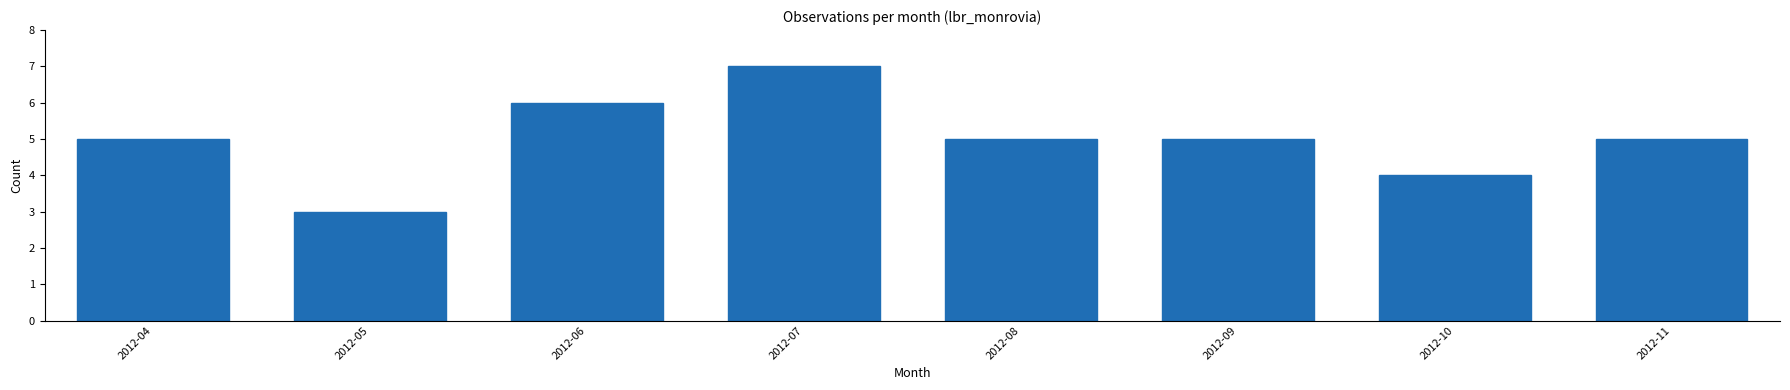

Reading left to right, transcribe all the data shown in this chart.

5	3	6	7	5	5	4	5